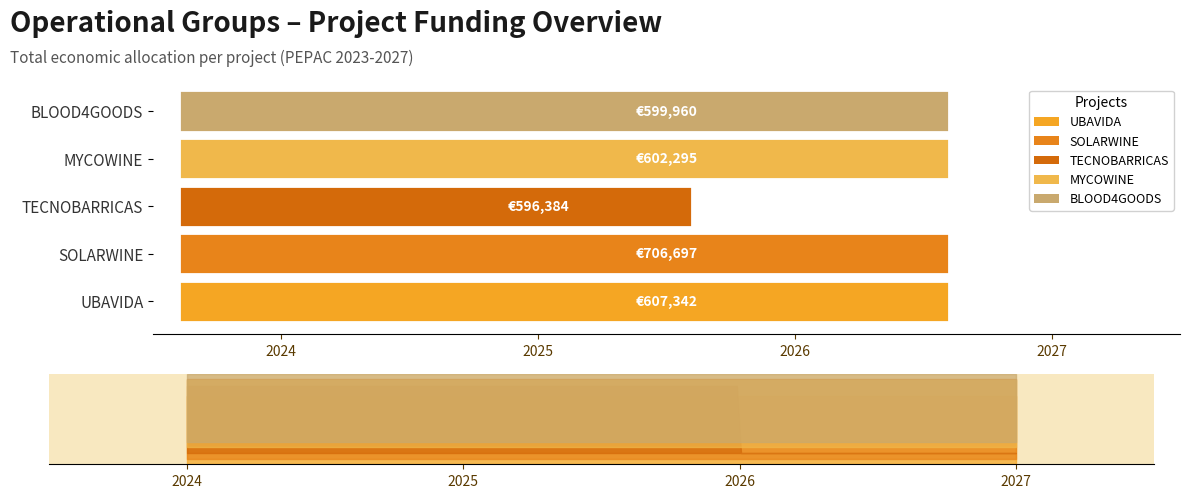

What is the greatest value displayed?

706697.0